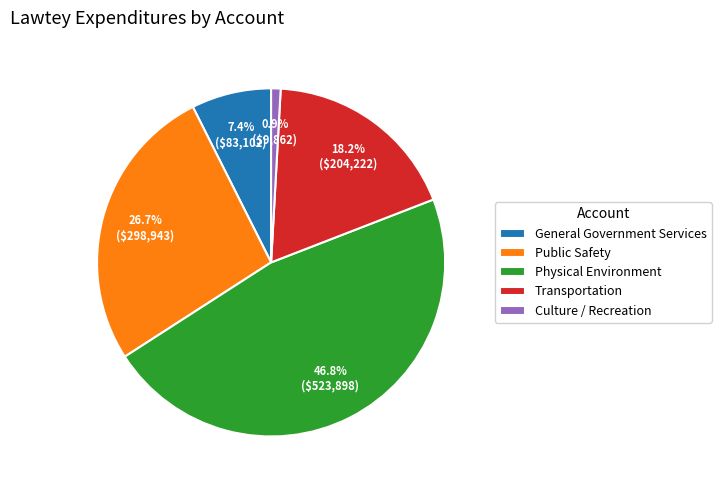

Which has a higher value, Public Safety or Physical Environment?

Physical Environment